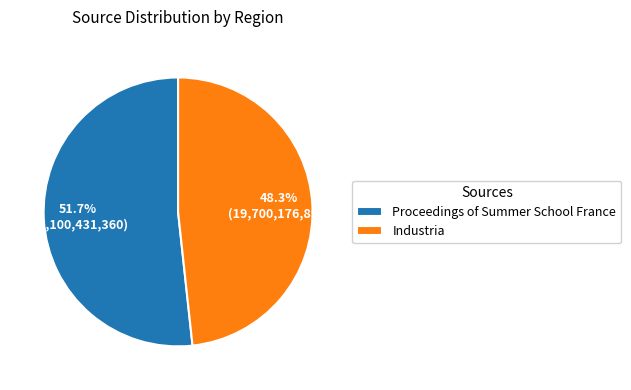

Rank the categories by value from highest to lowest.

Proceedings of Summer School France, Industria